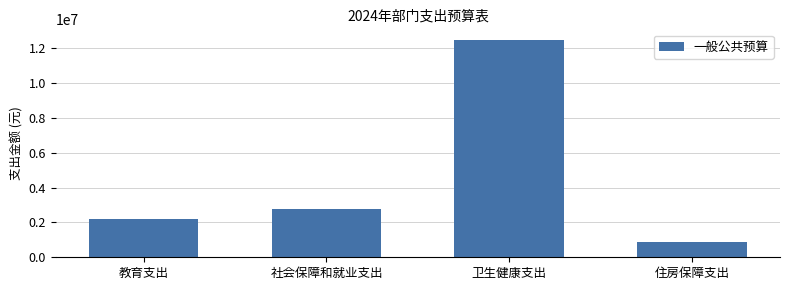

Reading left to right, list all the values displayed in this chart.

2200000.0	2743180.8	12461031.4	904320.3